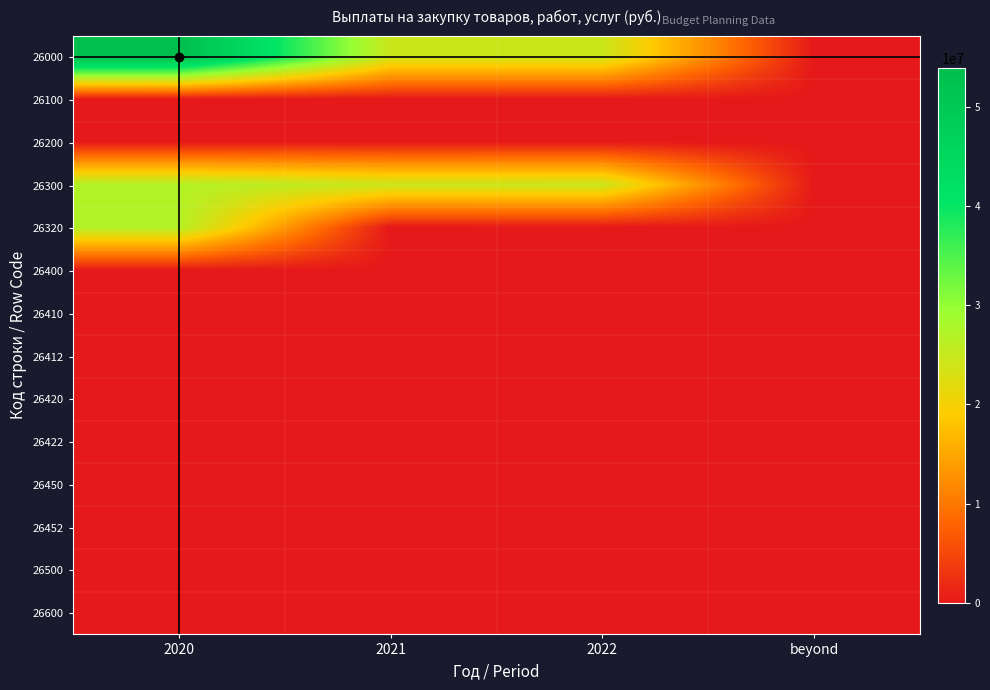

At which category is the sum across all series the highest?

2020